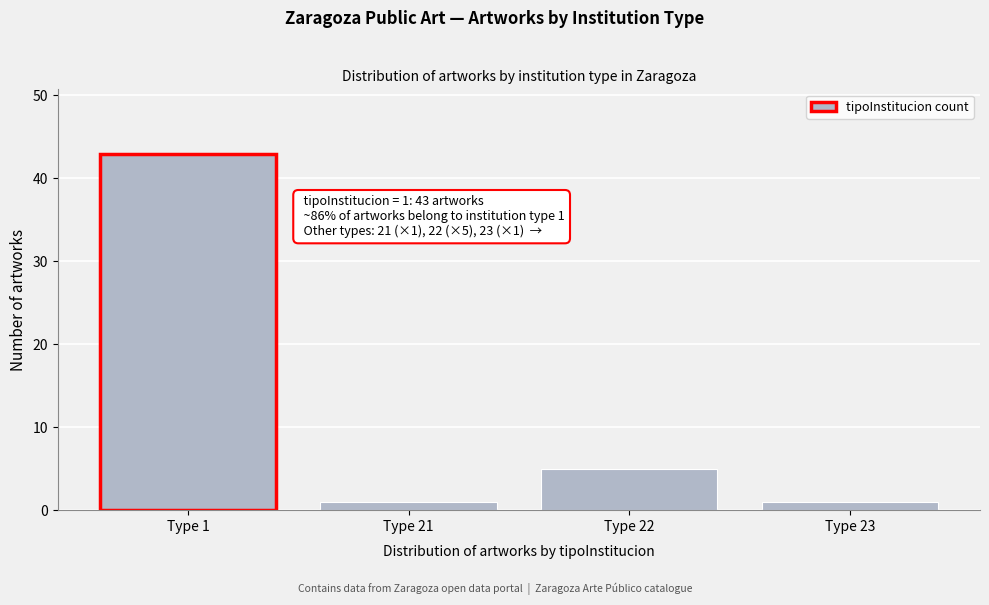

Reading left to right, extract all data points from this chart.

Type 1=43	Type 21=1	Type 22=5	Type 23=1